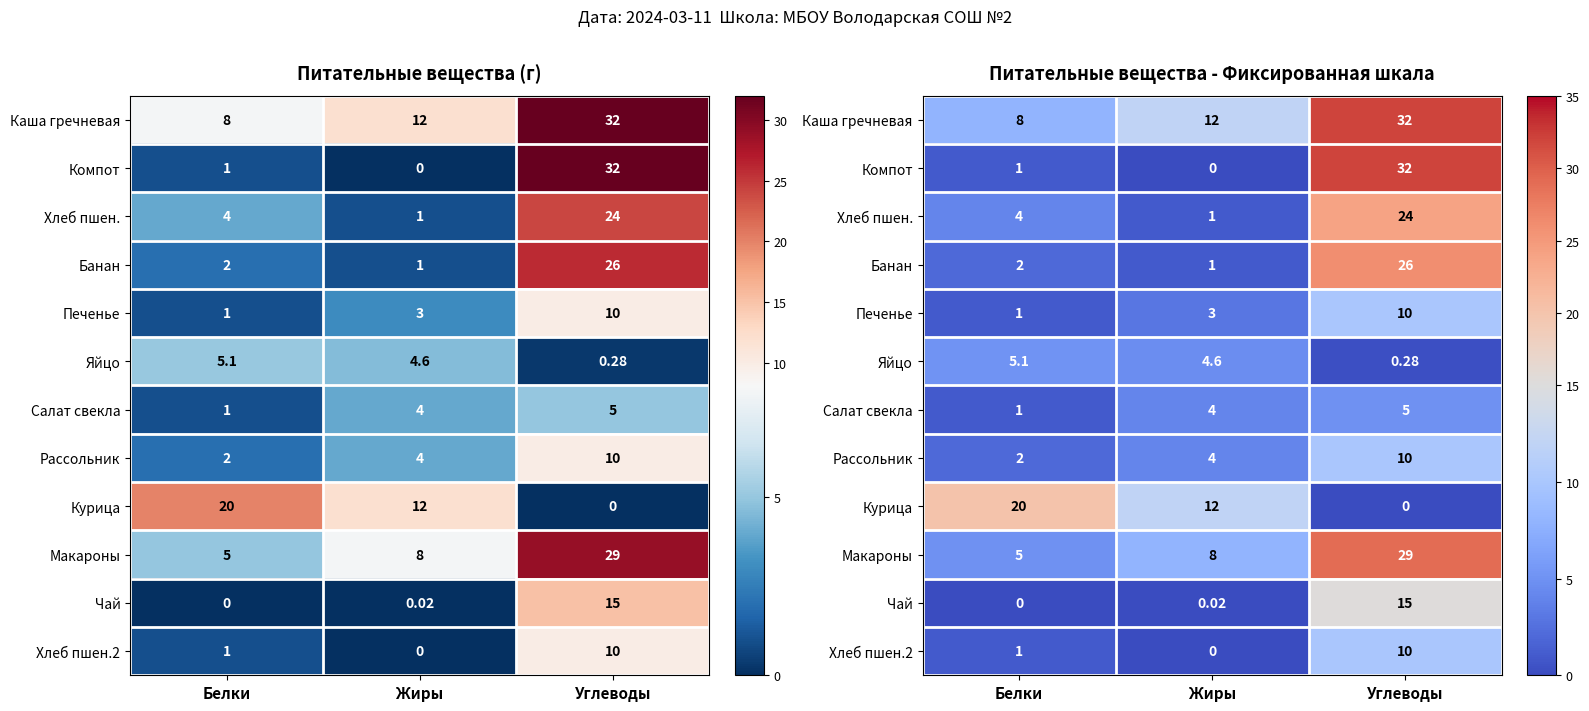

What is the total value across all series at Углеводы?

193.5